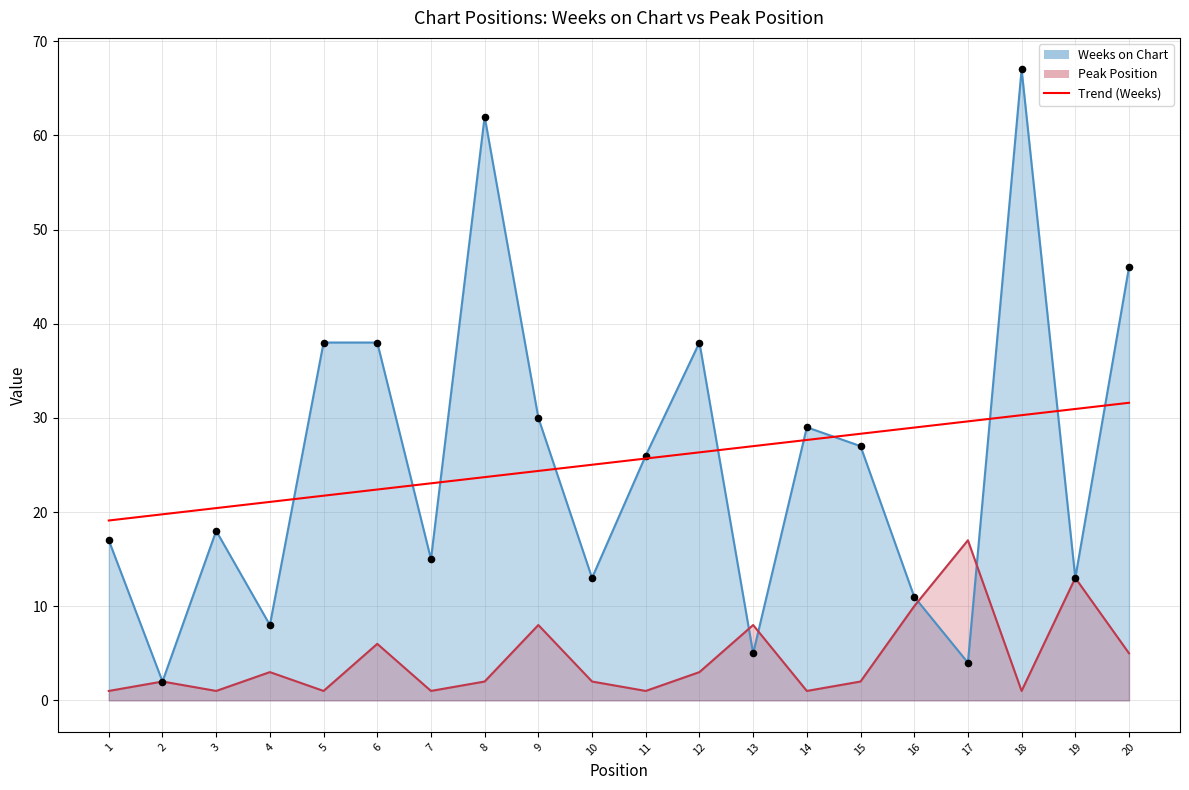

Which series has the largest Y range (max minus min)?

Weeks on Chart